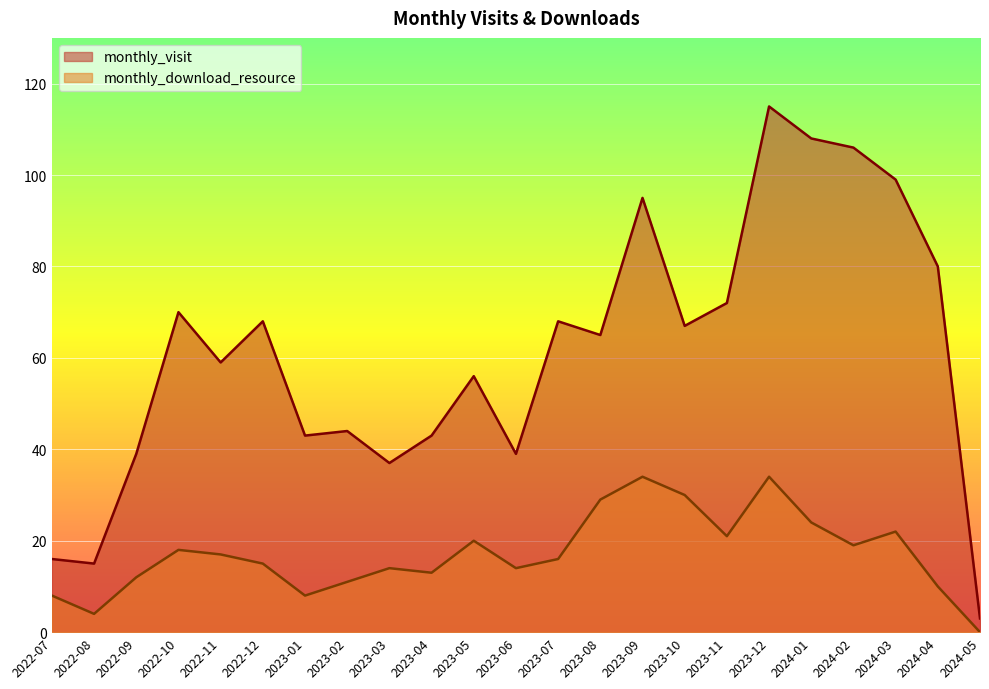

Which series has the widest spread of values?

monthly_visit